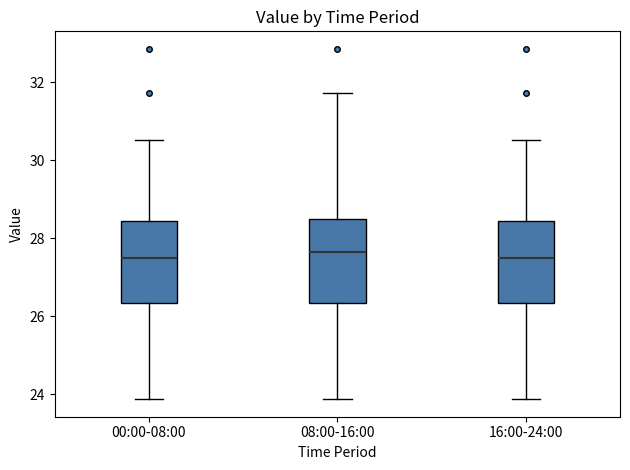

Reading left to right, transcribe this box plot: for each box, give where its median line is, the range the box spans, and where its two whiskers end, as read against the y-axis. The values are not printed on the chart, so give them approximately, as read against the axis.

00:00-08:00: median 27.4, box 26.4 to 28.4, whiskers 23.8 to 30.6
08:00-16:00: median 27.6, box 26.4 to 28.4, whiskers 23.8 to 31.8
16:00-24:00: median 27.4, box 26.4 to 28.4, whiskers 23.8 to 30.6